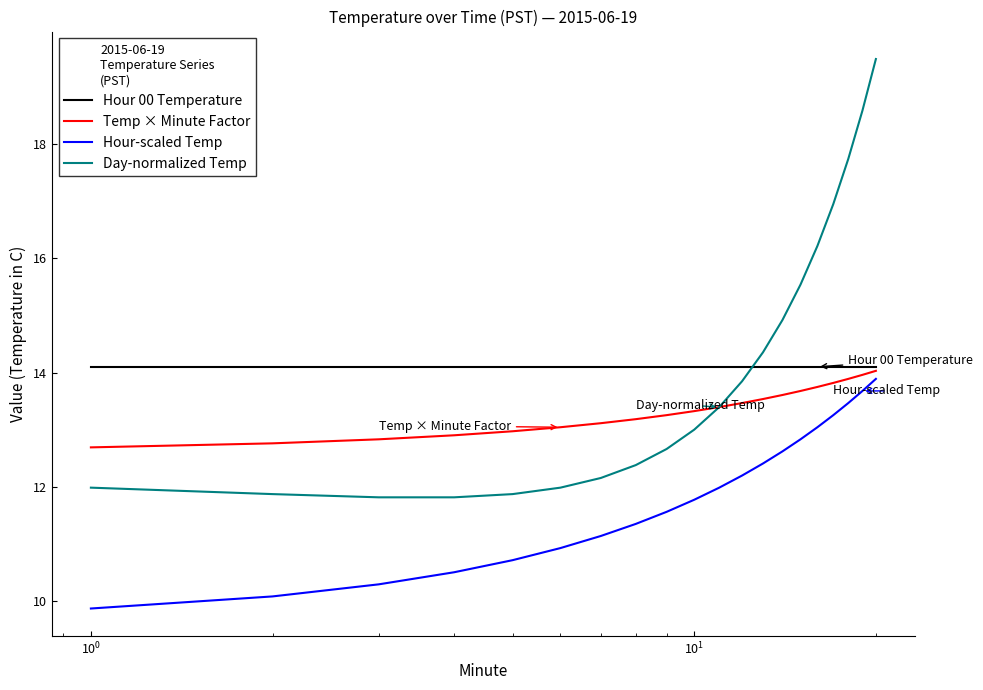

What is the maximum value shown in the chart?

19.5